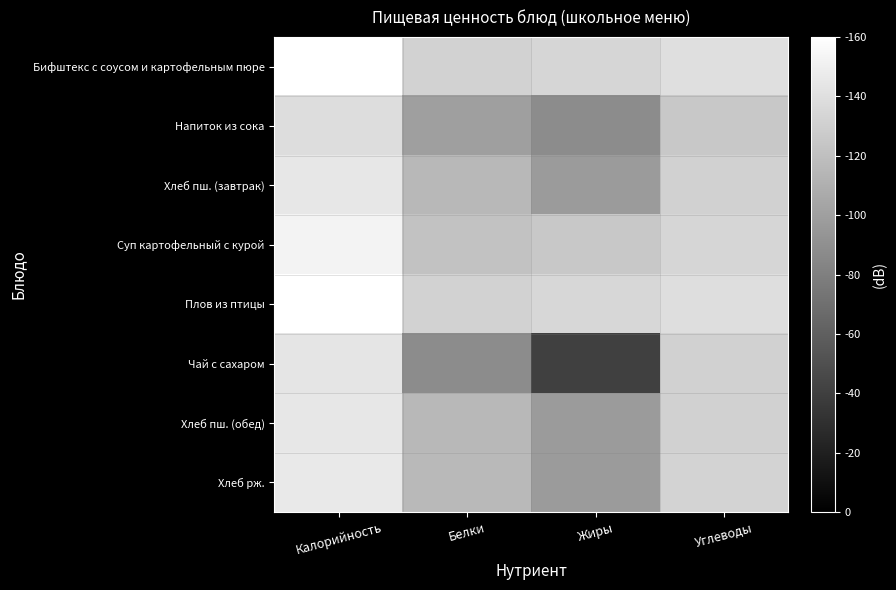

Count the number of categories in the chart.

4